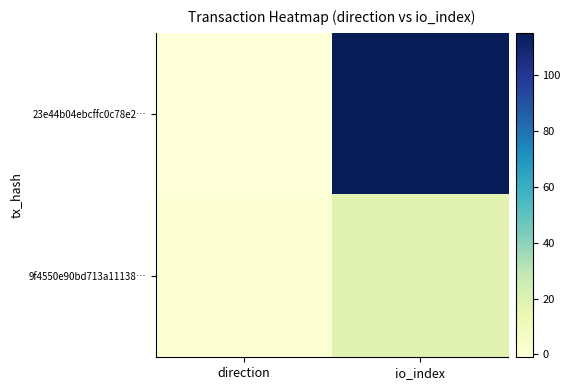

Reading left to right, what are all the values shown in this chart?

23e44b04ebcffc0c78e2…: direction=-1	io_index=115
9f4550e90bd713a11138…: direction=1	io_index=18